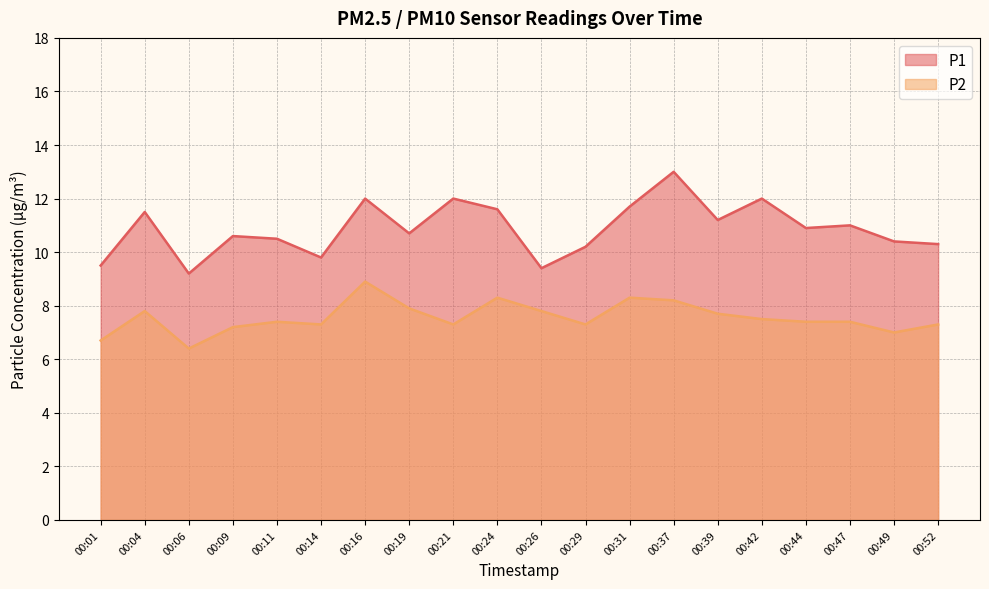

What is the difference between the second highest and minimum values in the P1 series?

2.8